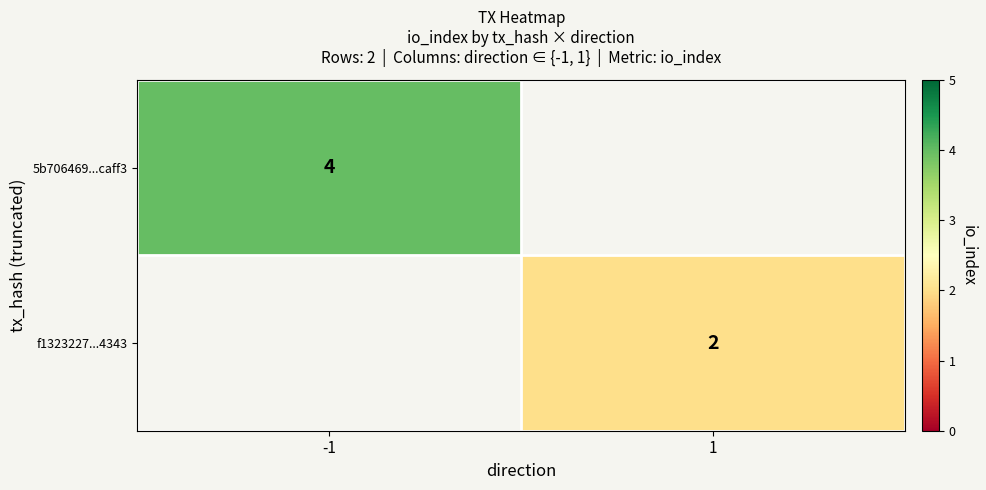

Is it true that f1323227...4343 equals 2 at 1?

True